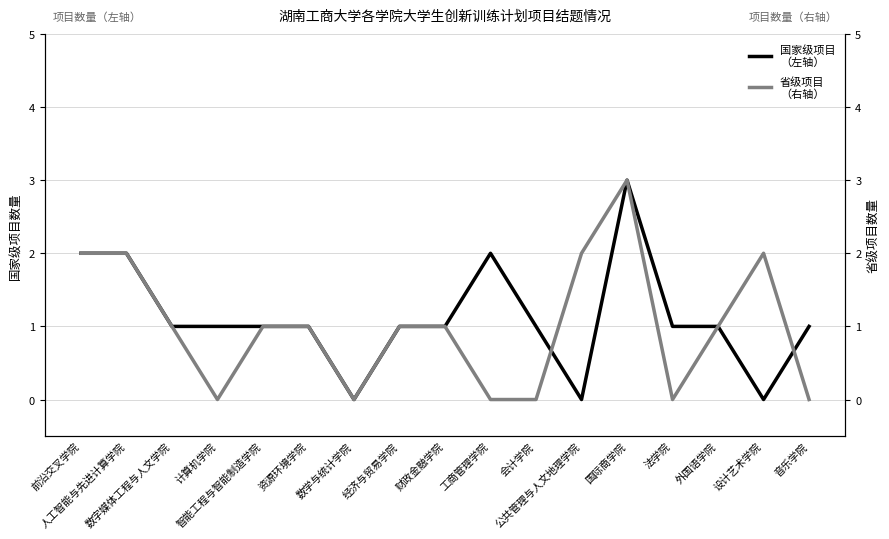

Reading right to left, transcribe all the data shown in this chart.

国家级项目
（左轴）: 1	0	1	1	3	0	1	2	1	1	0	1	1	1	1	2	2
省级项目
（右轴）: 0	2	1	0	3	2	0	0	1	1	0	1	1	0	1	2	2